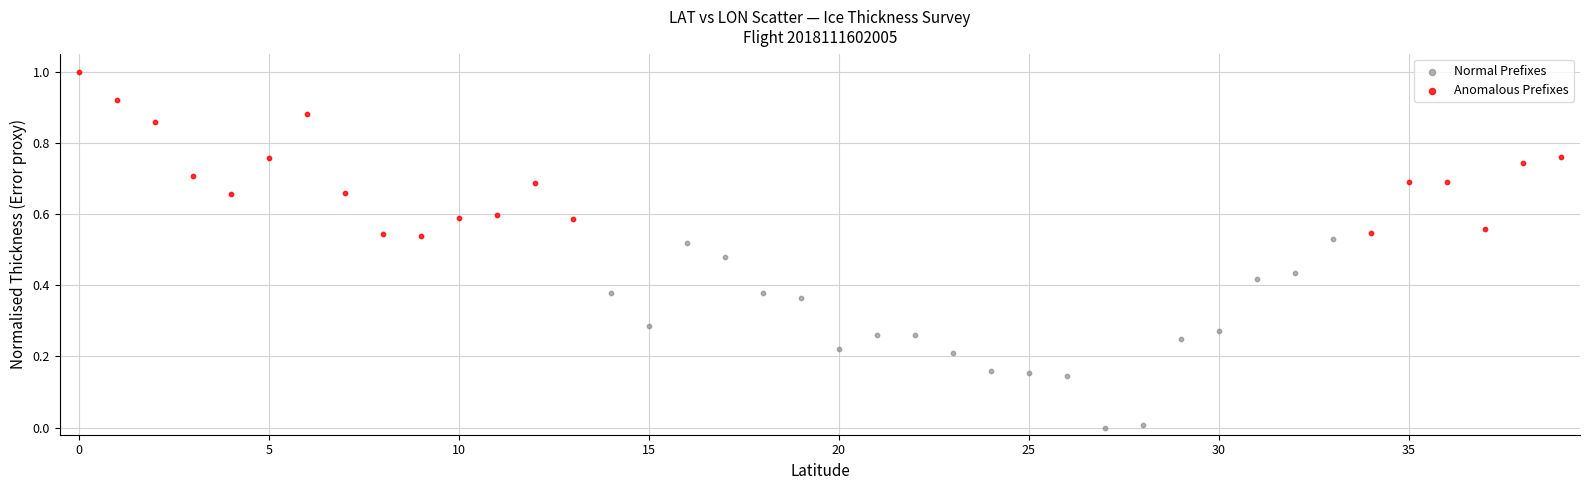

Which series reaches the minimum Y coordinate?

Normal Prefixes